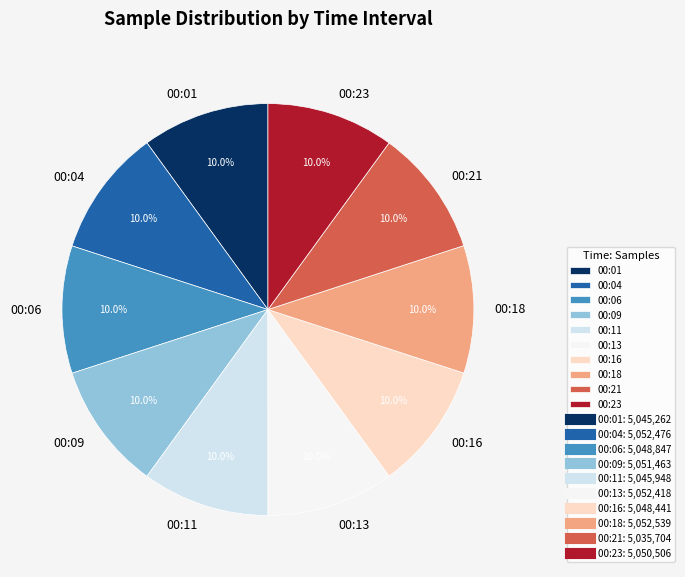

Do 00:09 and 00:11 together represent more than half of the pie?

No